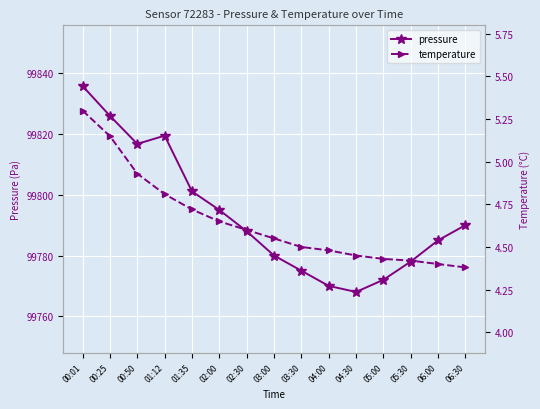

The value of temperature at 00:50 is 4.9. True or false?

True